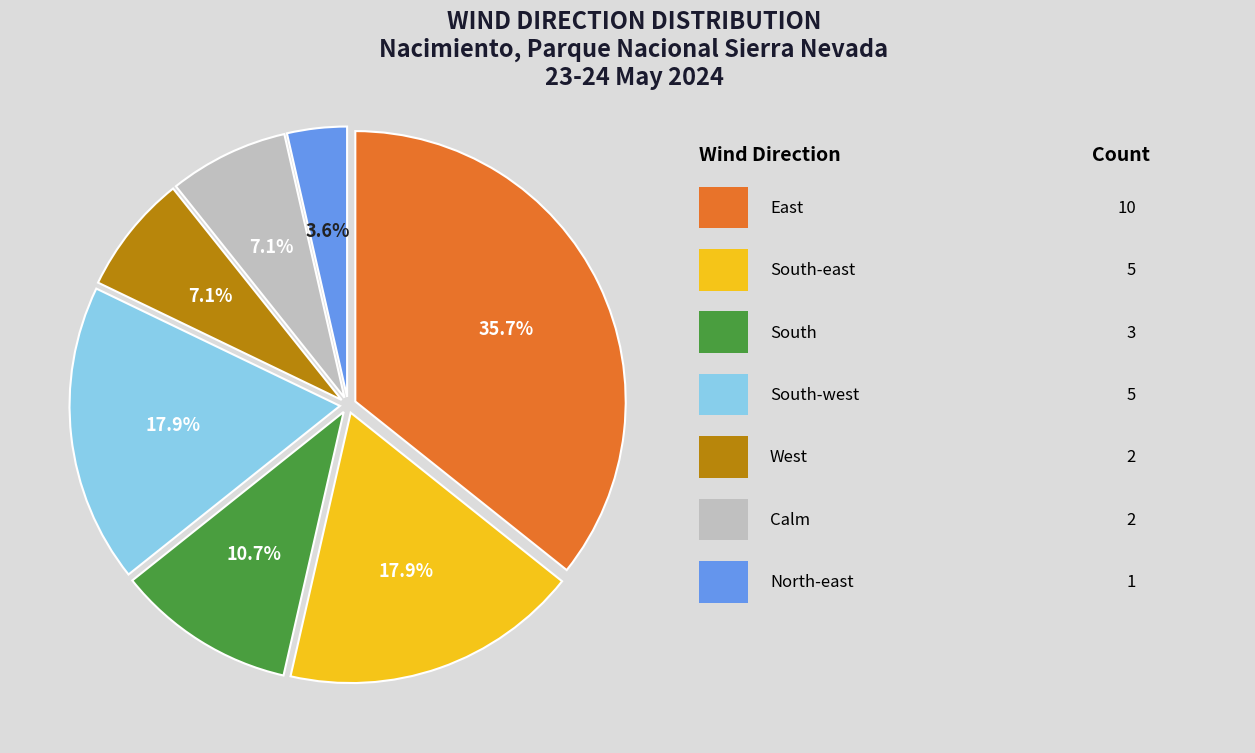

Is there a majority slice in this chart?

No